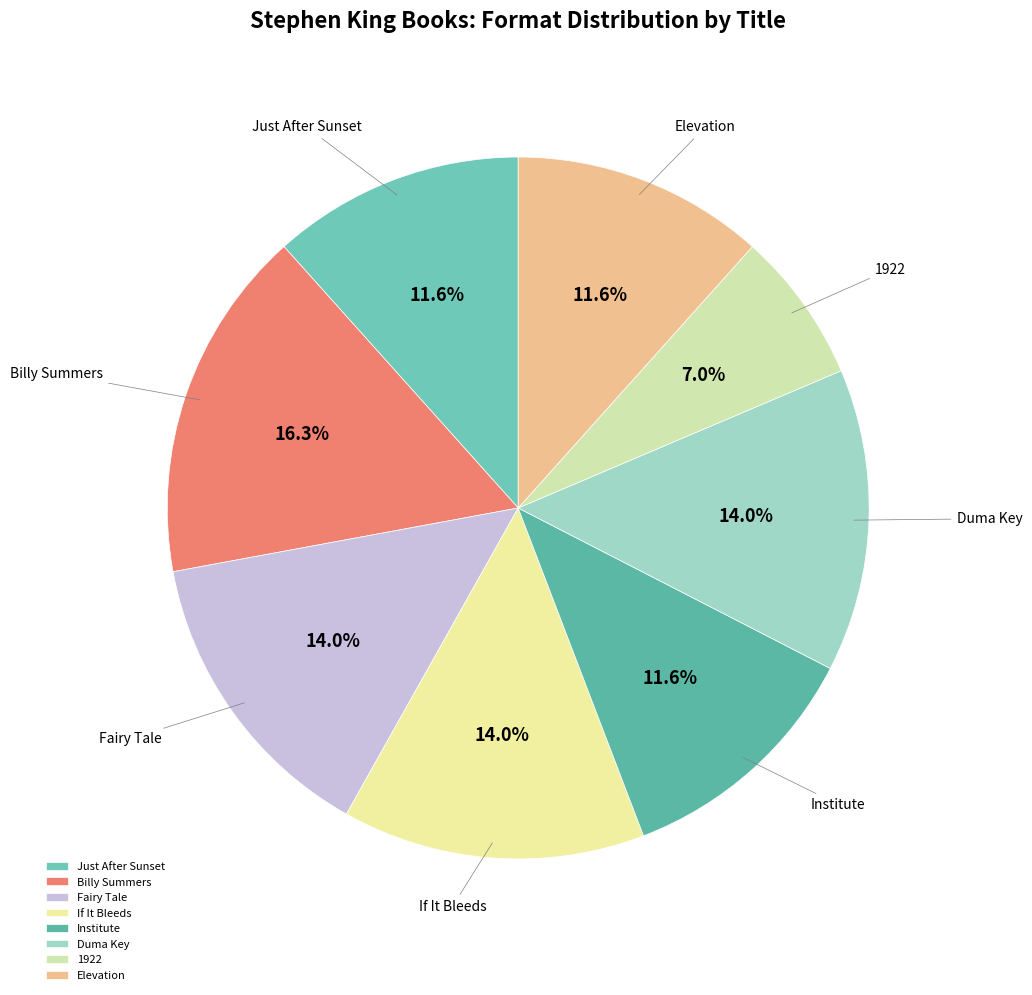

What is the ratio of the value at If It Bleeds to the value at Fairy Tale?

1.0